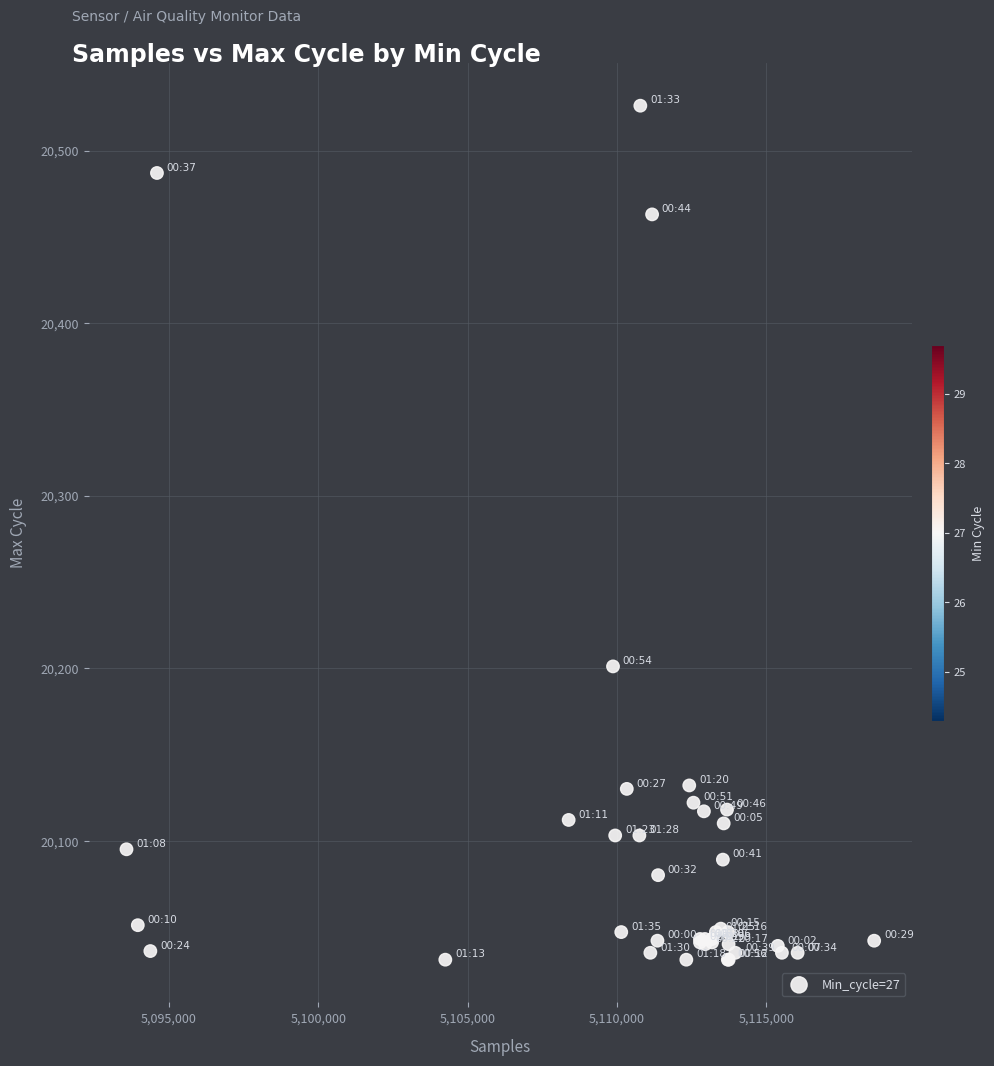

What Y value in the scatter plot is closest to 20278?

20201